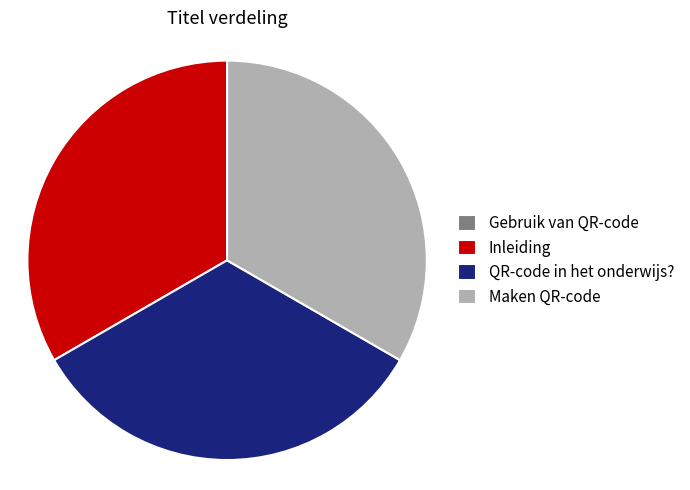

Is there any slice that represents more than half of the pie?

No